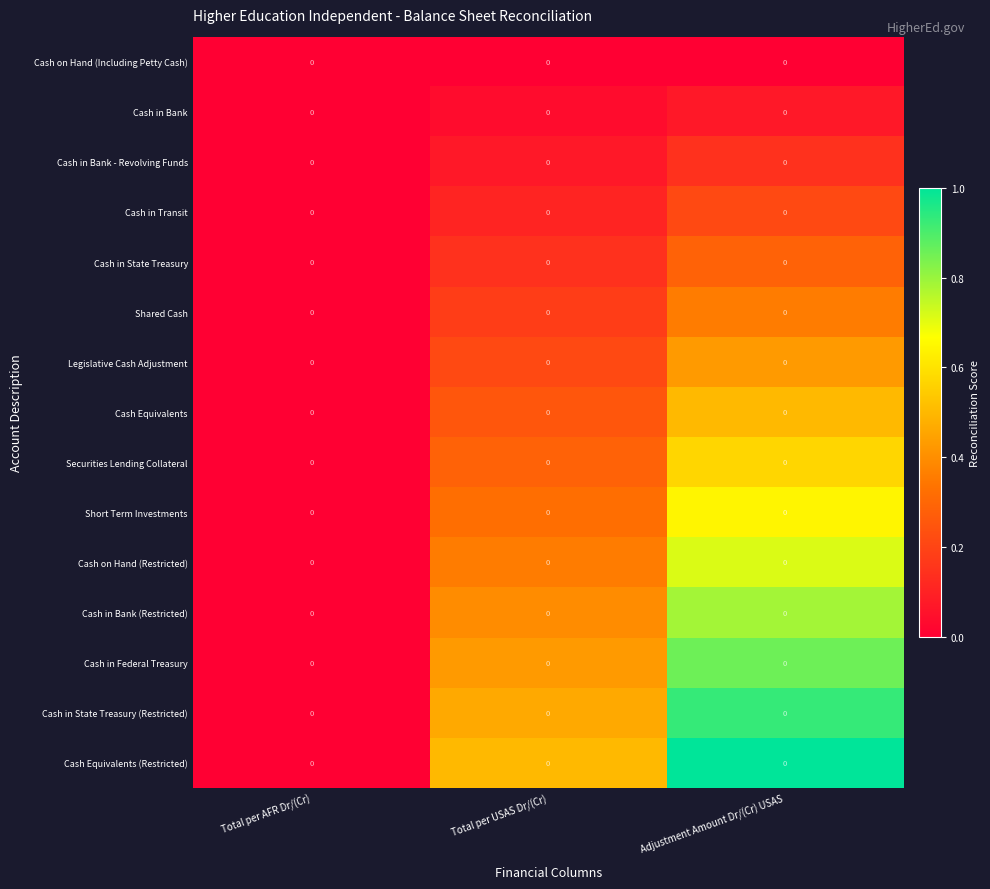

What is the total value across all series at Total per USAS Dr/(Cr)?

3.8